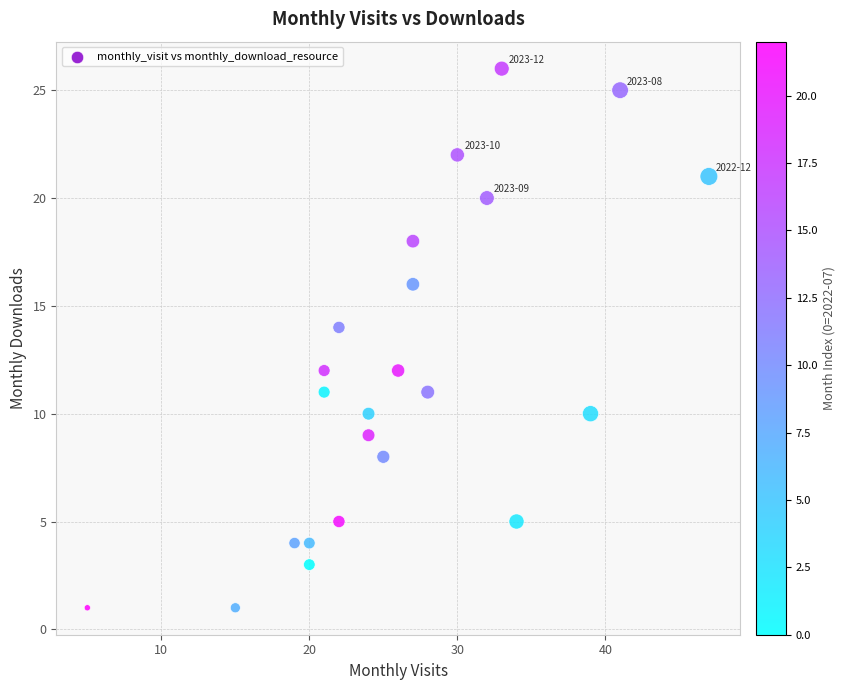

What is the range of X values (max minus min)?

42